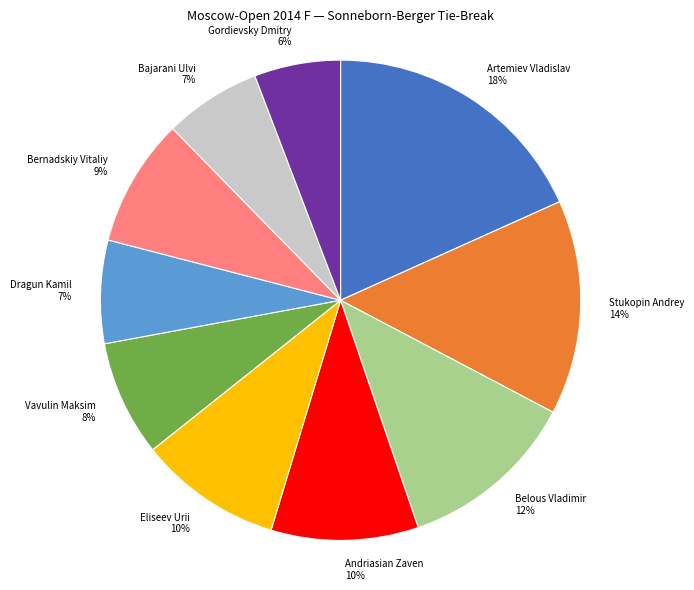

To the nearest percent, what portion does Andriasian Zaven represent?

10%